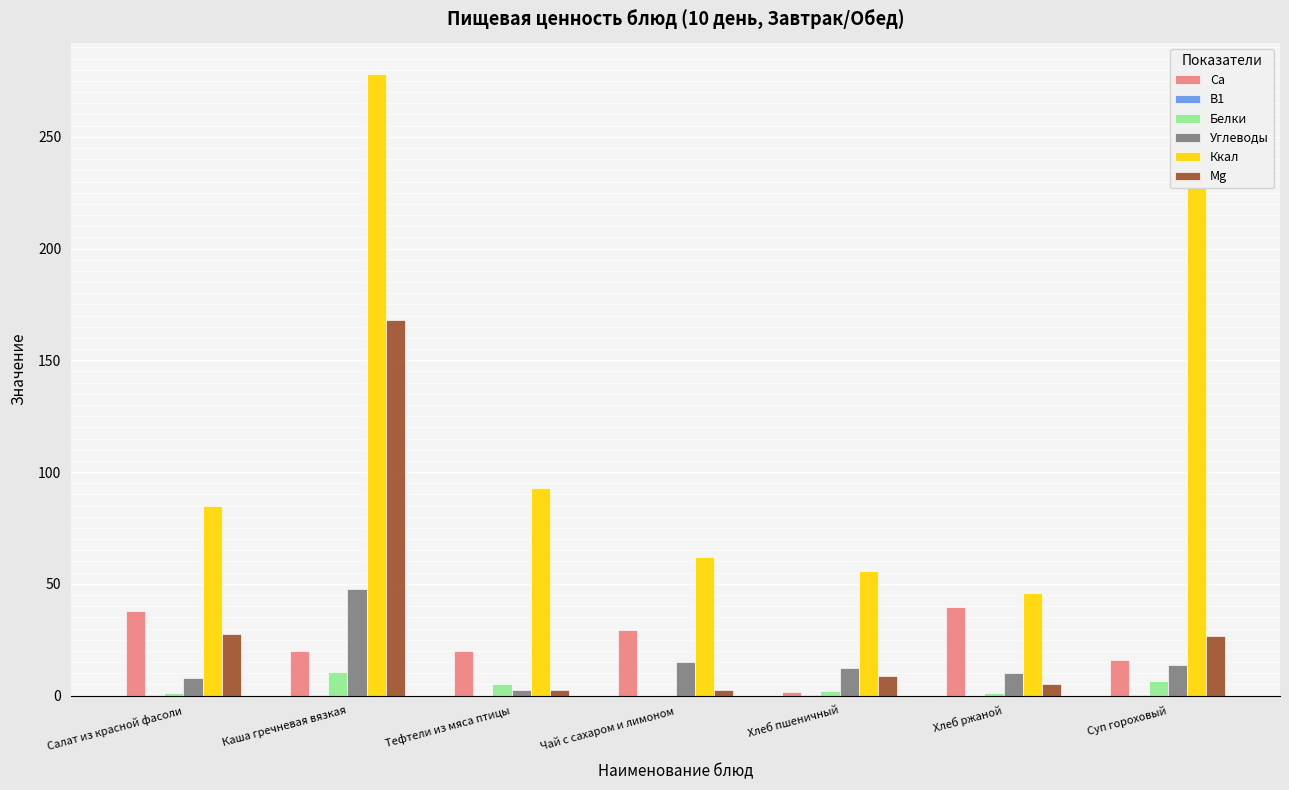

At which category does the chart reach its peak across all series?

Каша гречневая вязкая